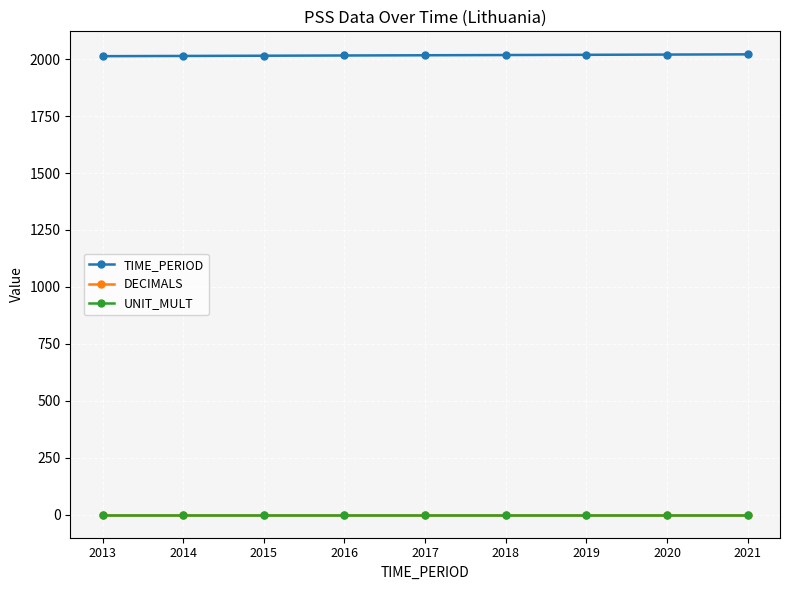

Does the chart have visible grid lines?

Yes